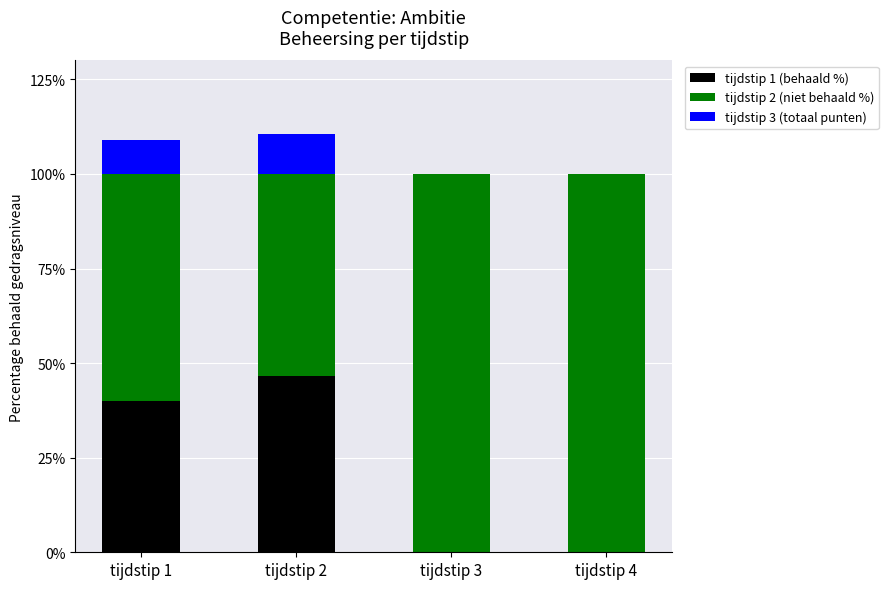

The value of tijdstip 1 (behaald %) at tijdstip 3 is 0.0. True or false?

True